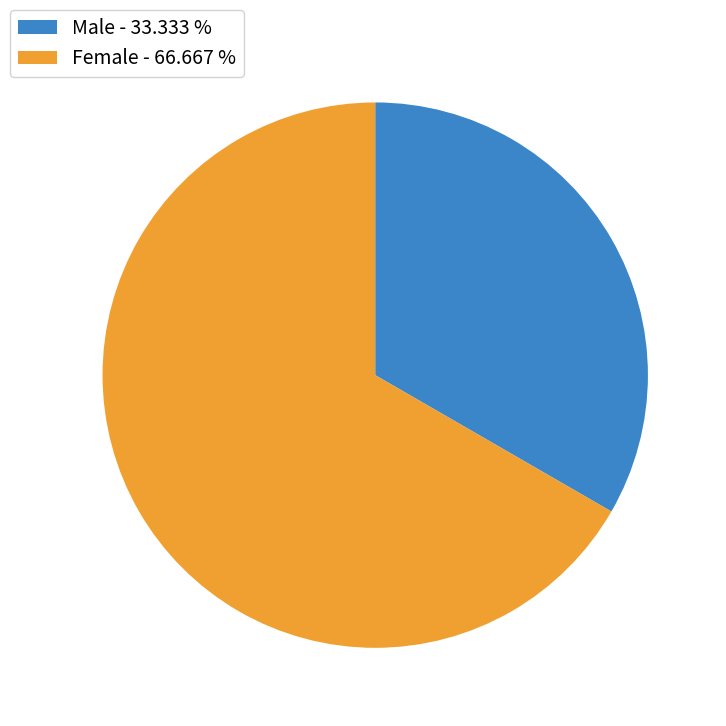

What is the ratio of the value at Female - 66.667 % to the value at Male - 33.333 %?

2.0